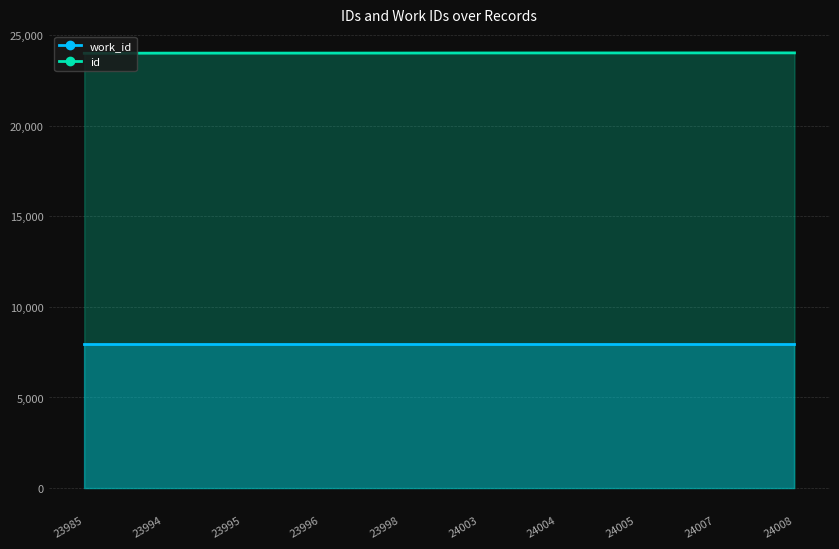

List the labels in order of value, largest first.

24008, 24007, 24005, 24004, 24003, 23998, 23996, 23995, 23994, 23985